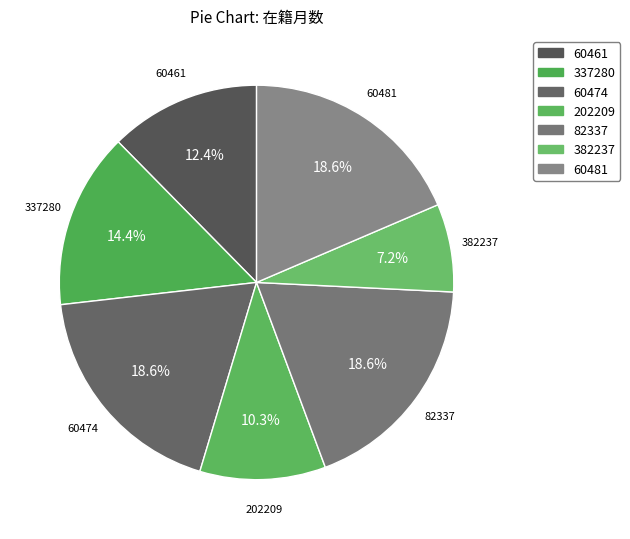

Does 60481 represent more than half of the total?

No